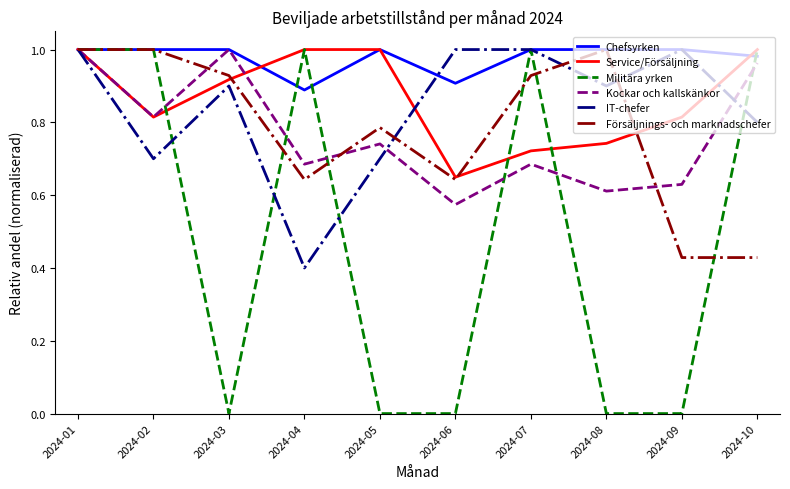

How many lines are shown in the chart?

6